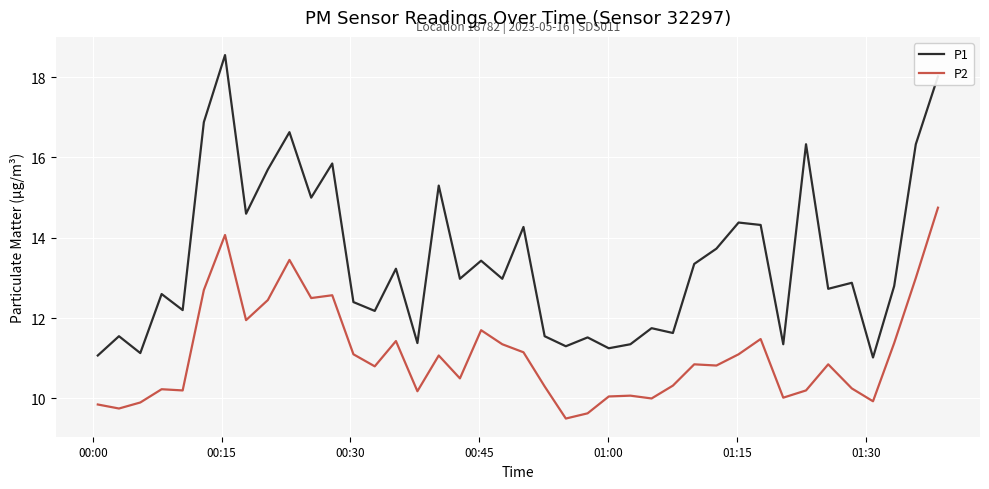

Rank the series by their maximum value, from lowest to highest.

P2, P1